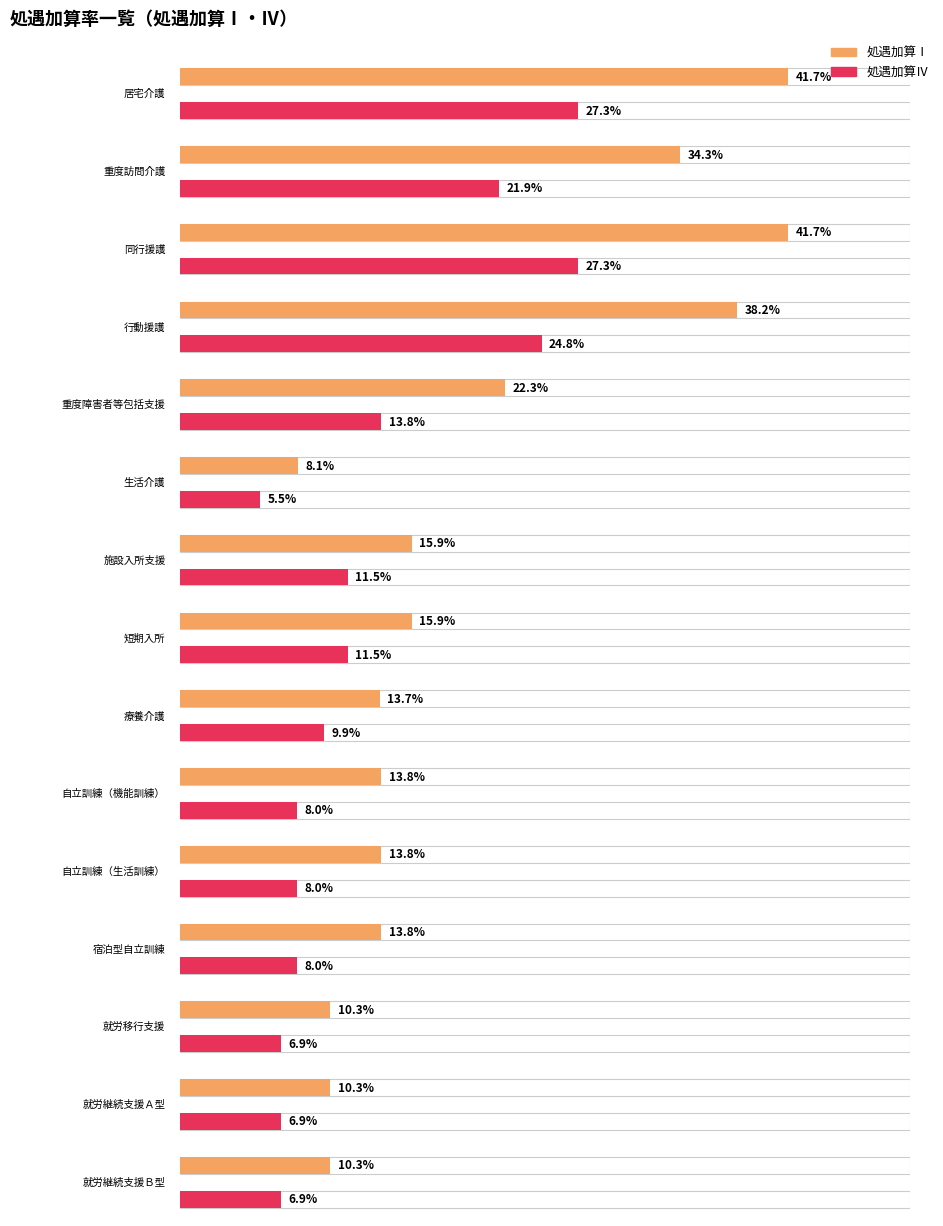

At how many categories does at least one series exceed 0?

15